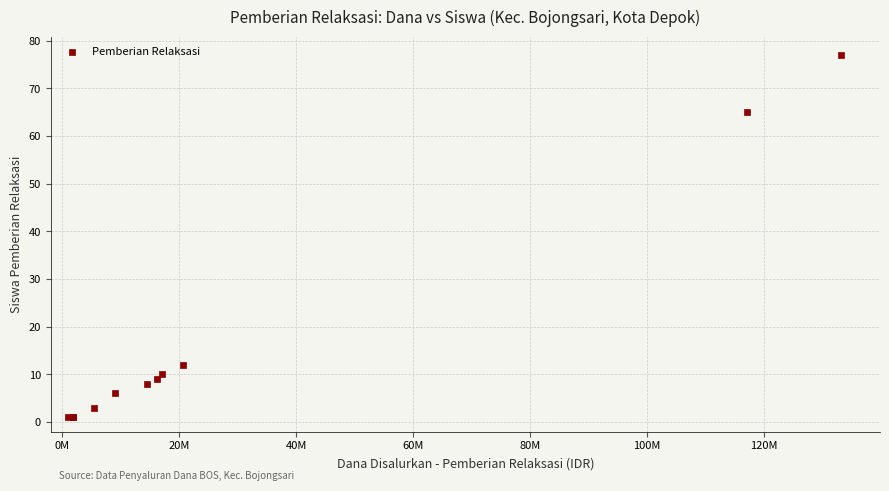

What Y value in the scatter plot is closest to 39?

65